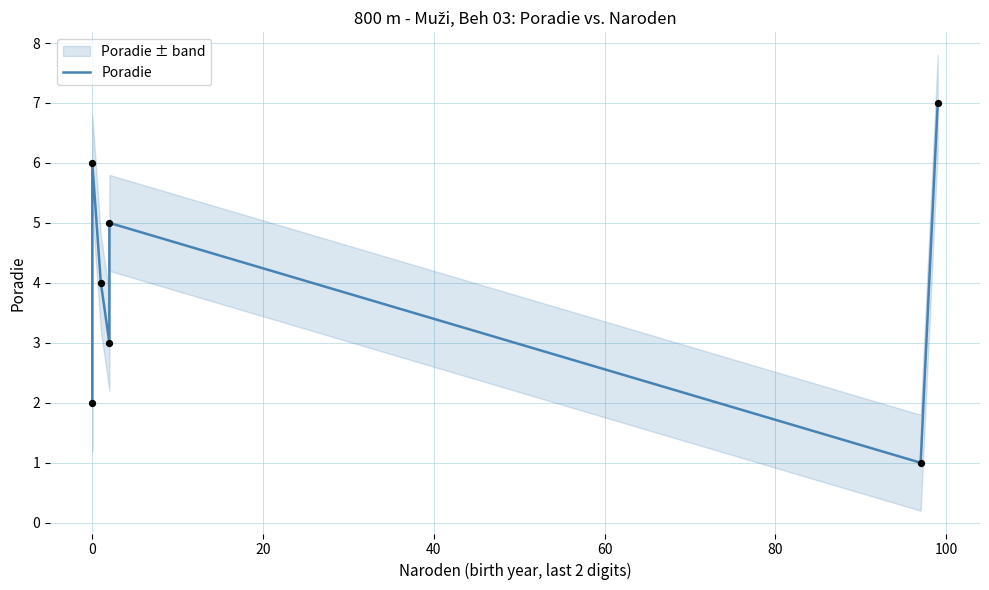

Approximately how many times larger is the value at 0 compared to 60?

1.2